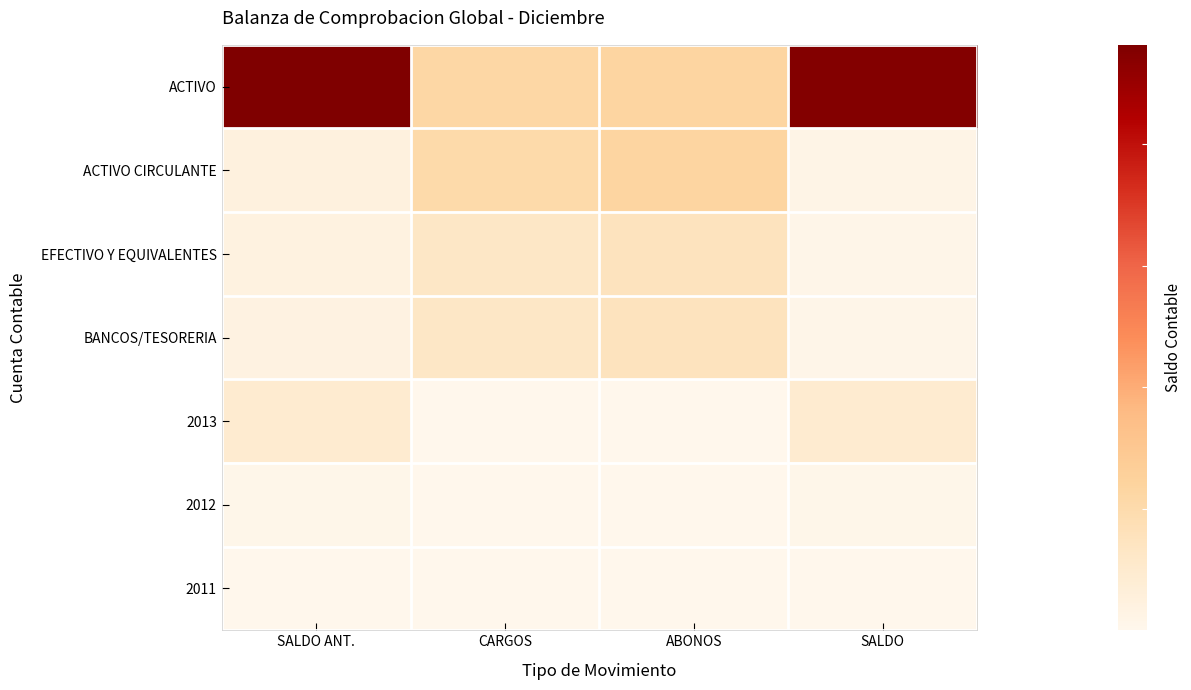

Reading left to right, list all the values displayed in this chart.

ACTIVO: SALDO ANT.=481569295.7	CARGOS=109967097.8	ABONOS=115884316.1	SALDO=475652077.4
ACTIVO CIRCULANTE: SALDO ANT.=23442968.7	CARGOS=102234256.1	ABONOS=115884316.1	SALDO=9792908.7
EFECTIVO Y EQUIVALENTES: SALDO ANT.=19763858.8	CARGOS=62653102.2	ABONOS=75102098.5	SALDO=7314862.5
BANCOS/TESORERIA: SALDO ANT.=18545469.2	CARGOS=62653102.2	ABONOS=75088998.5	SALDO=6109573.0
2013: SALDO ANT.=45511698.9	CARGOS=0.0	ABONOS=0.0	SALDO=45511698.9
2012: SALDO ANT.=5042546.1	CARGOS=0.0	ABONOS=0.0	SALDO=5042546.1
2011: SALDO ANT.=256073.6	CARGOS=0.0	ABONOS=0.0	SALDO=256073.6